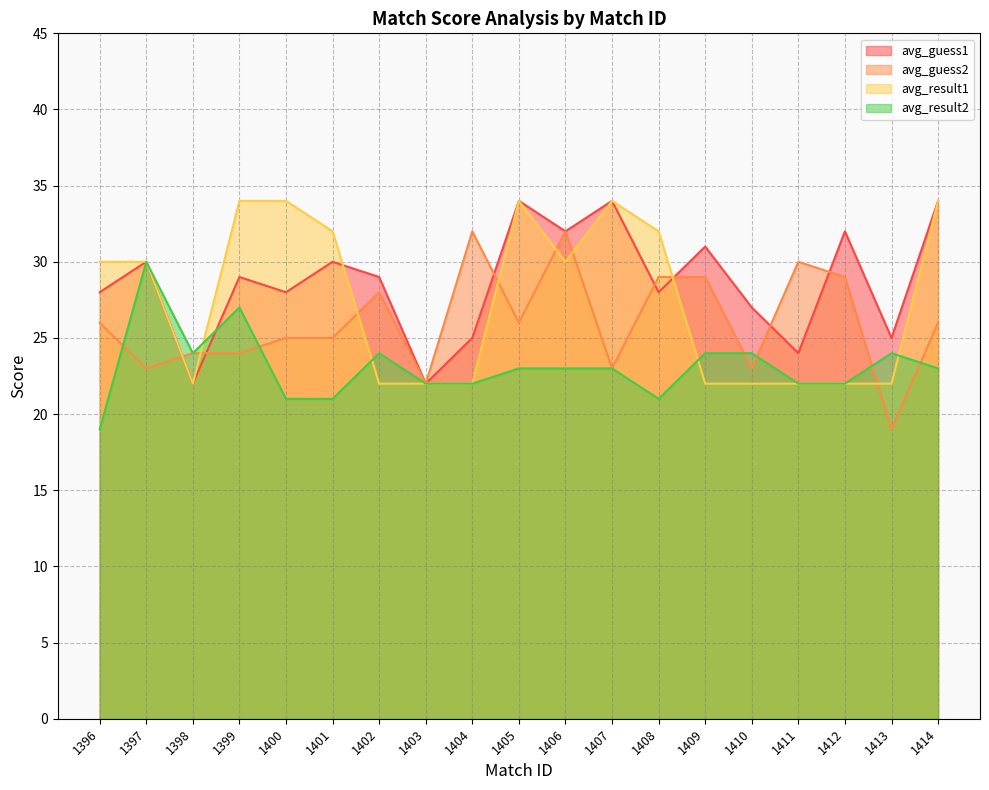

What is the minimum value shown in the chart?

19